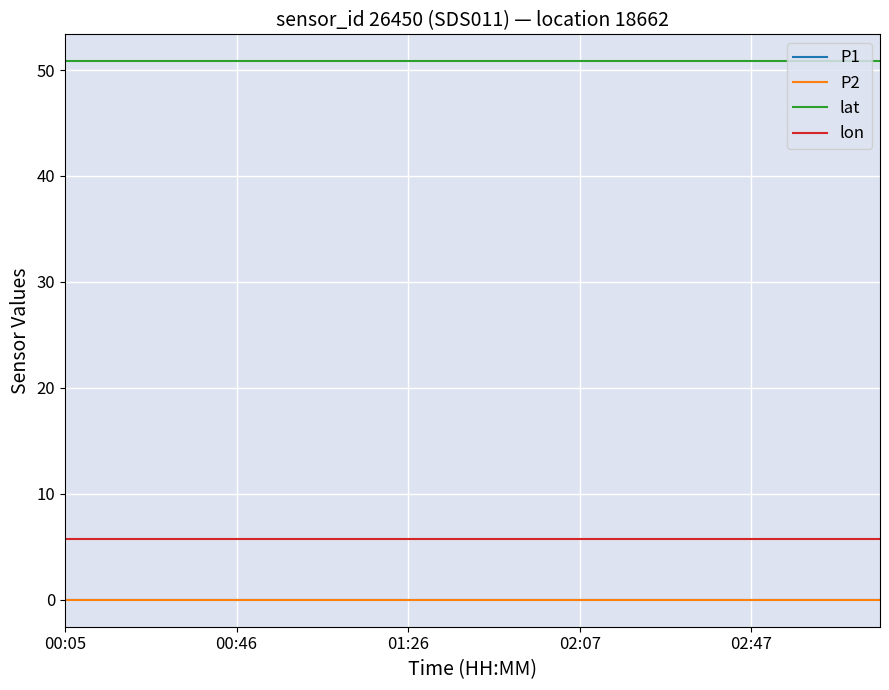

Does the chart have visible grid lines?

Yes